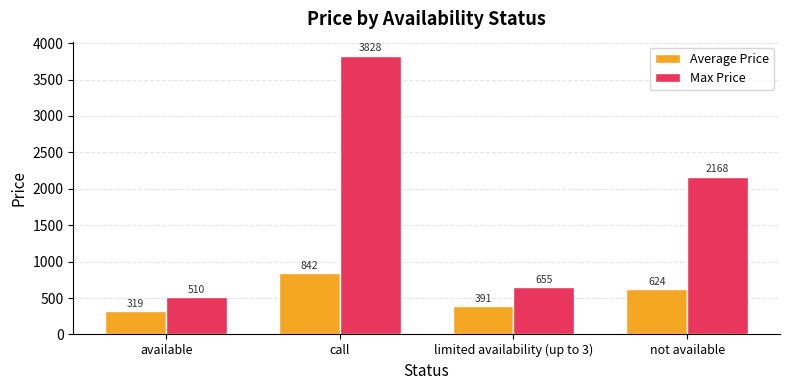

How many values in the Average Price series exceed 624?

2